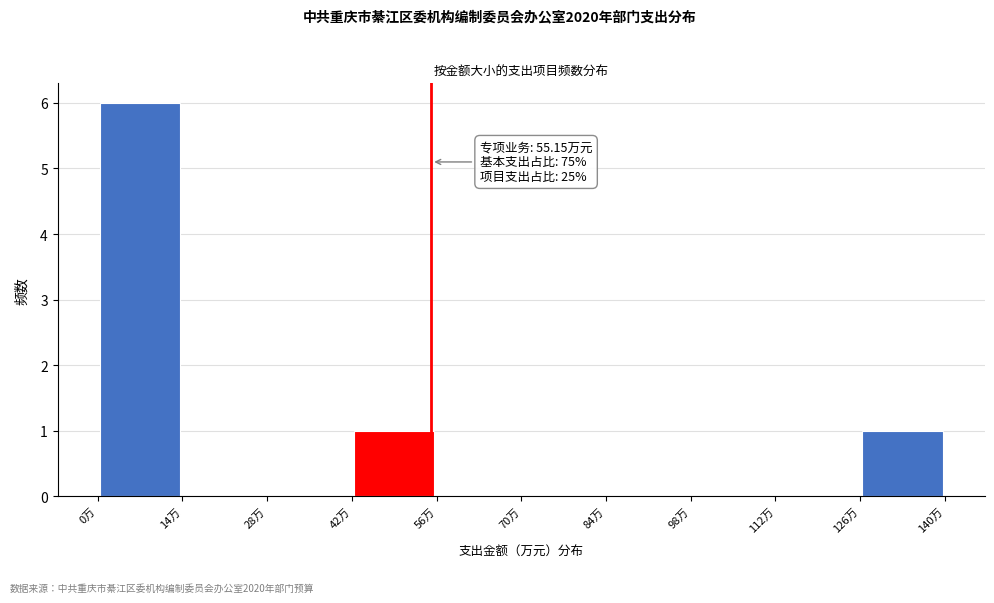

Over which range of the x-axis is the bar tallest?

0 to 14